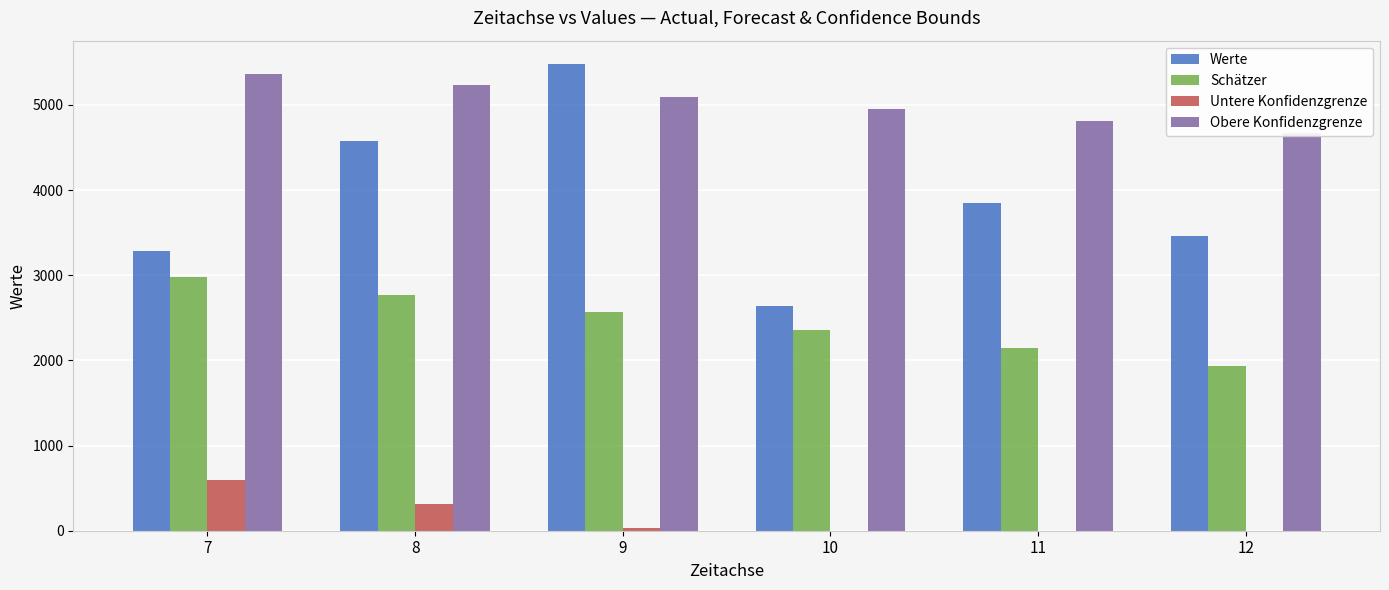

At which label does Untere Konfidenzgrenze first exceed 33?

7